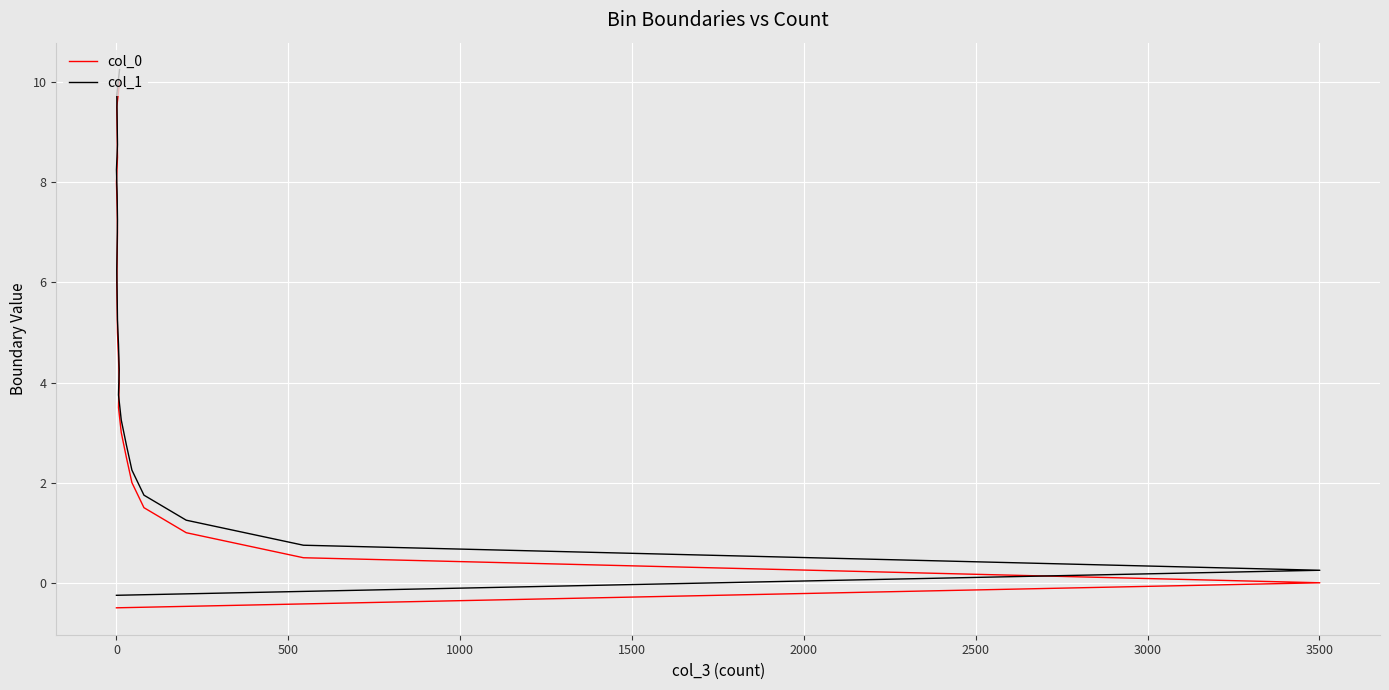

Which series has the widest spread of values?

col_0